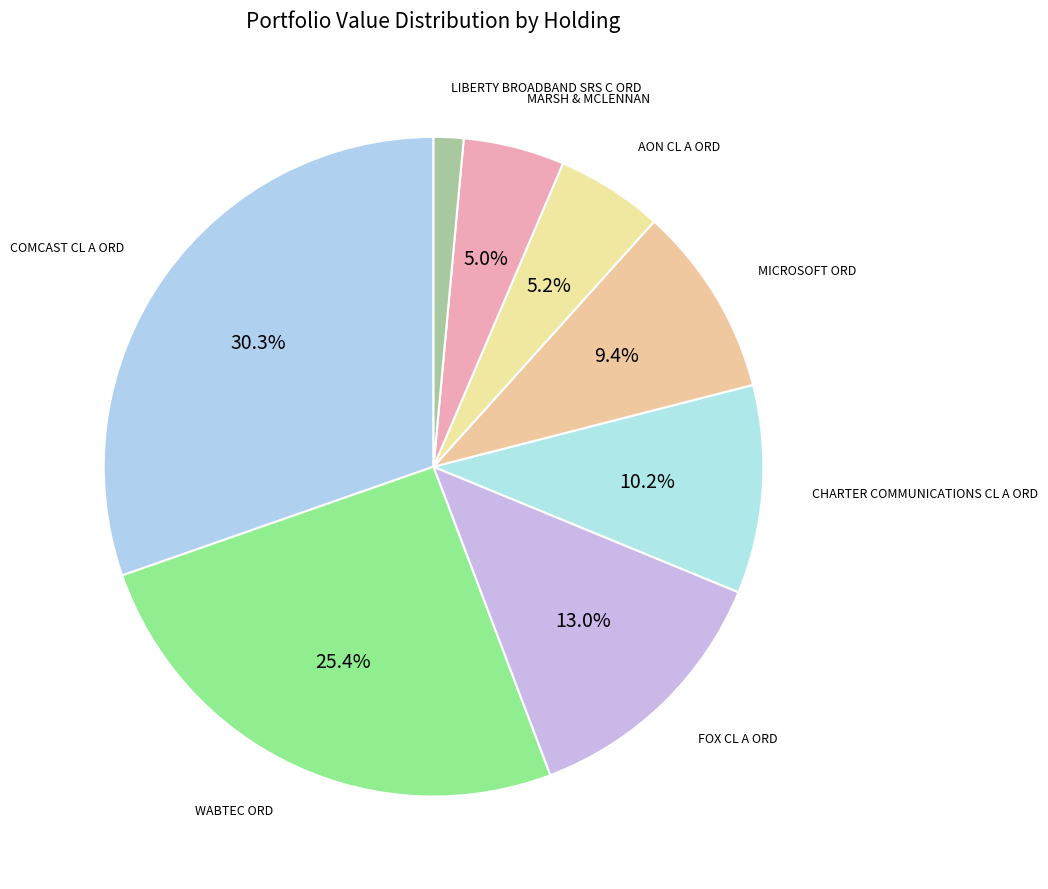

Which slice is the largest?

COMCAST CL A ORD